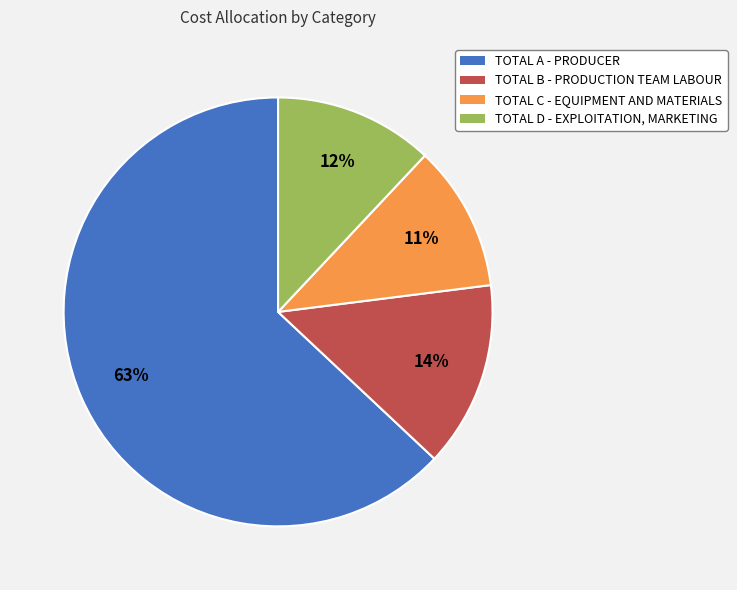

Which slice is the smallest?

TOTAL C - EQUIPMENT AND MATERIALS